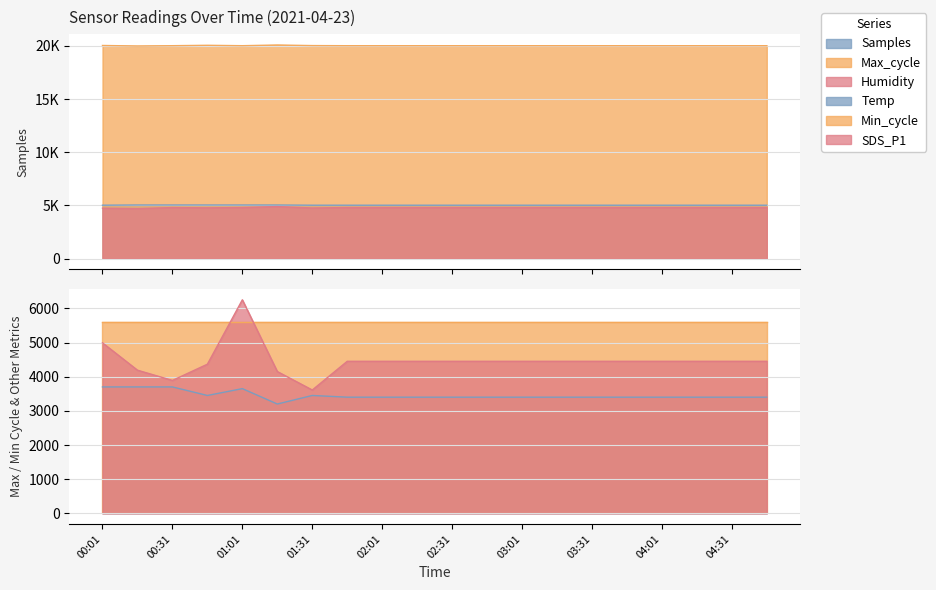

The Max_cycle series shows 4104.7 at 03:16. True or false?

False